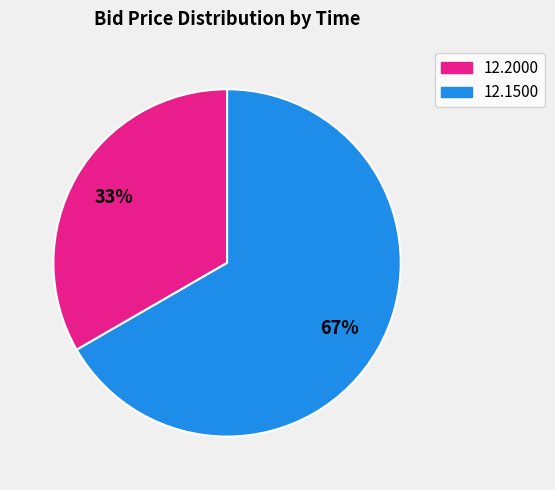

Is there a majority slice in this chart?

Yes